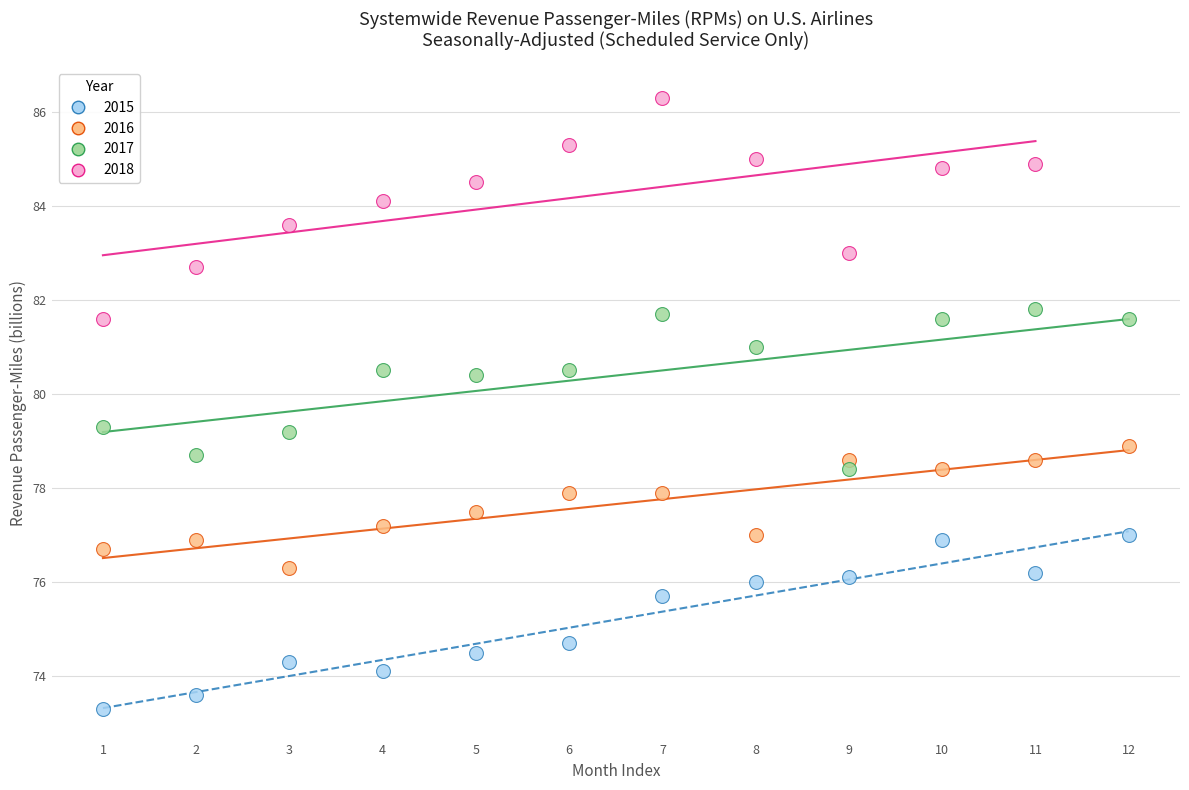

Which series has the largest Y range (max minus min)?

2018